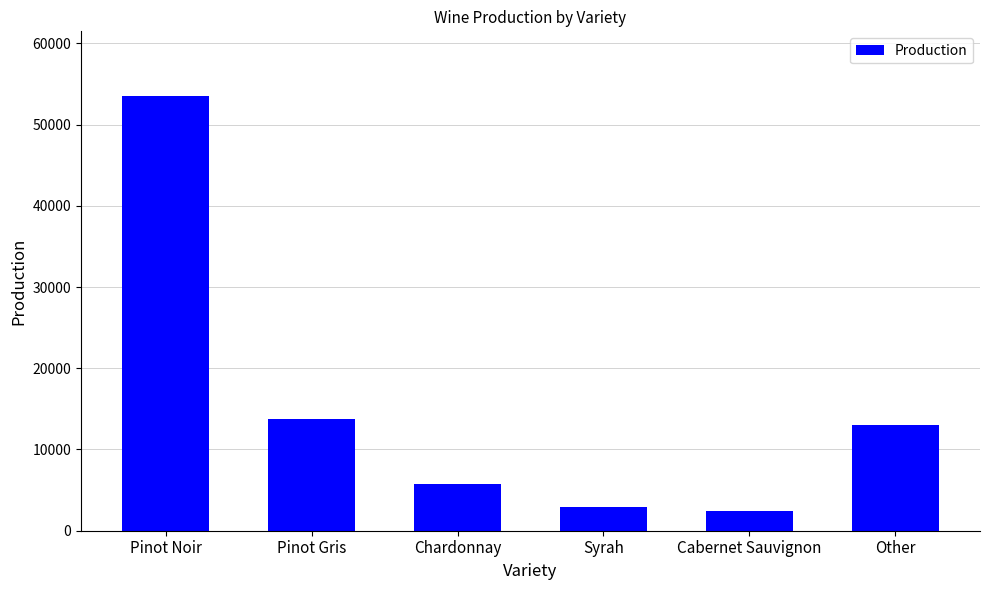

What is the value of the 1st bar from the left?

53457